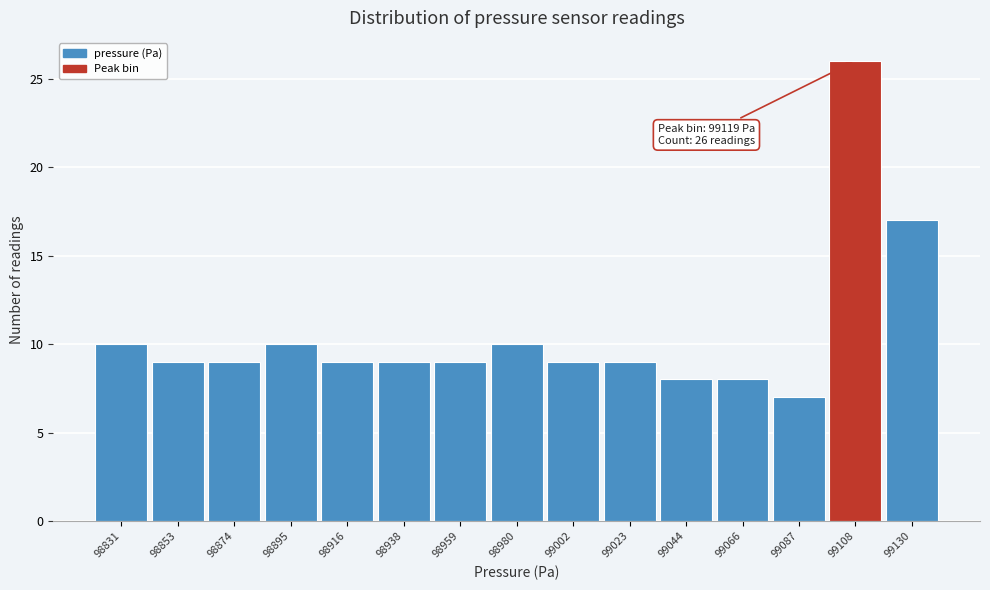

Reading left to right, what are all the values shown in this chart?

10	9	9	10	9	9	9	10	9	9	8	8	7	26	17